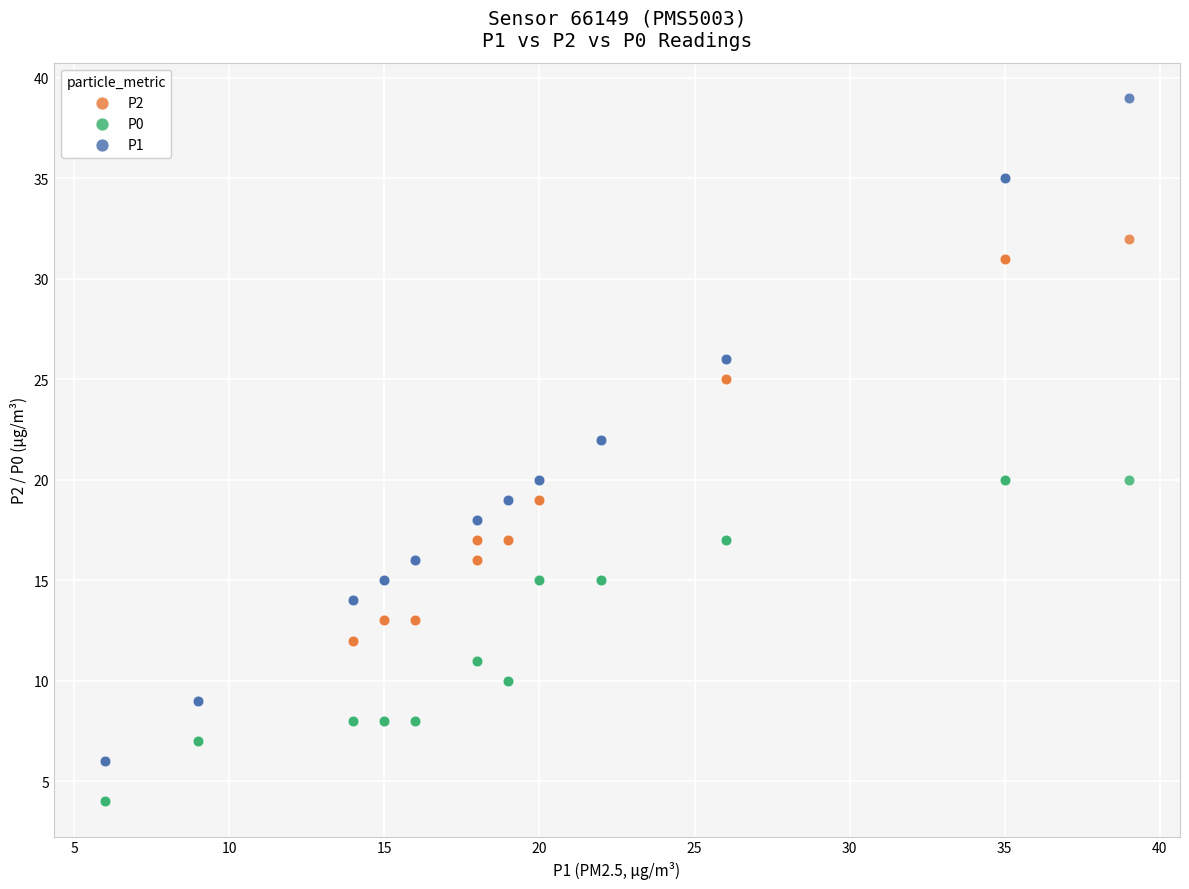

Which series reaches the minimum Y coordinate?

P0